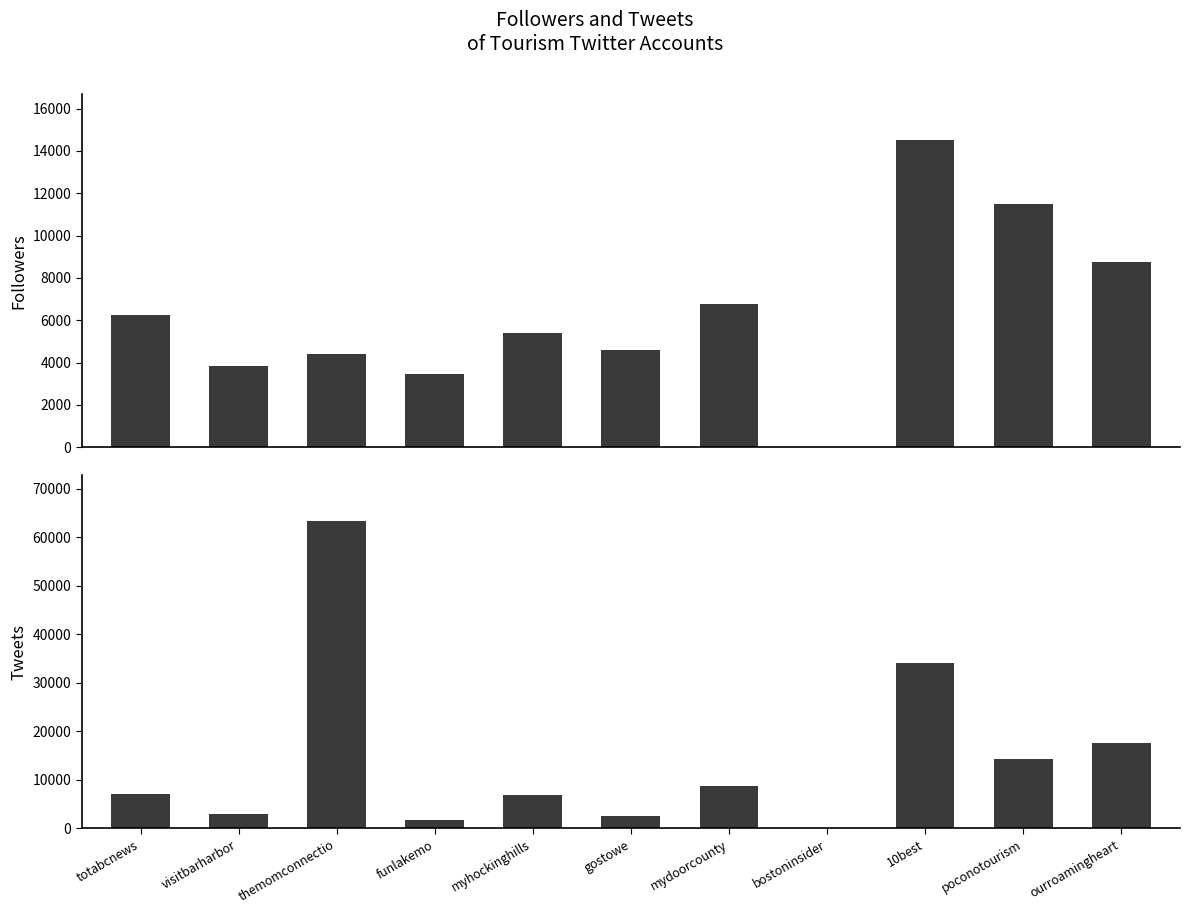

What is the label of the 8th bar from the left?

bostoninsider